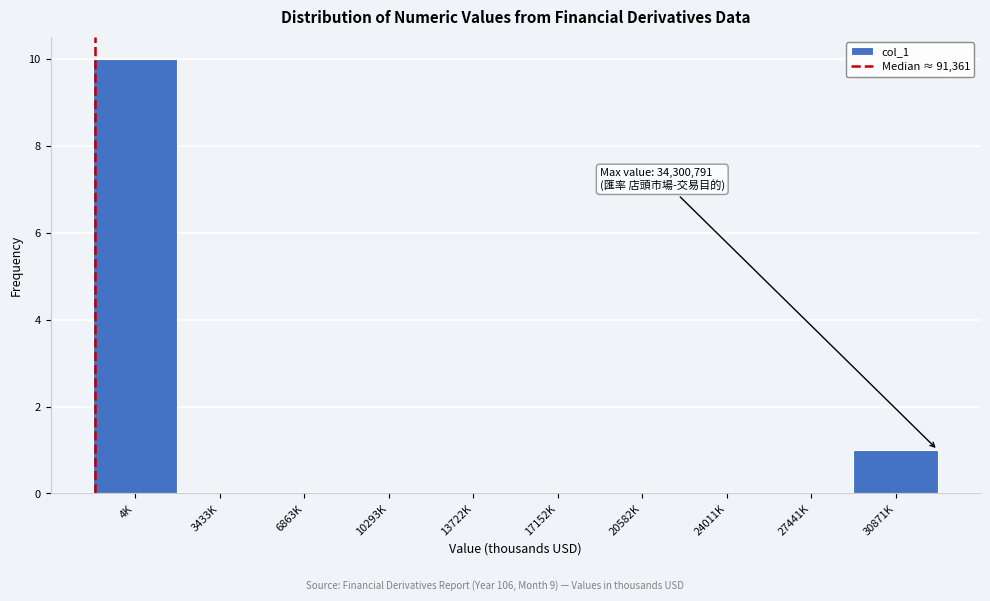

Reading right to left, list all the values displayed in this chart.

30871K=1	27441K=0	24011K=0	20582K=0	17152K=0	13722K=0	10293K=0	6863K=0	3433K=0	4K=10